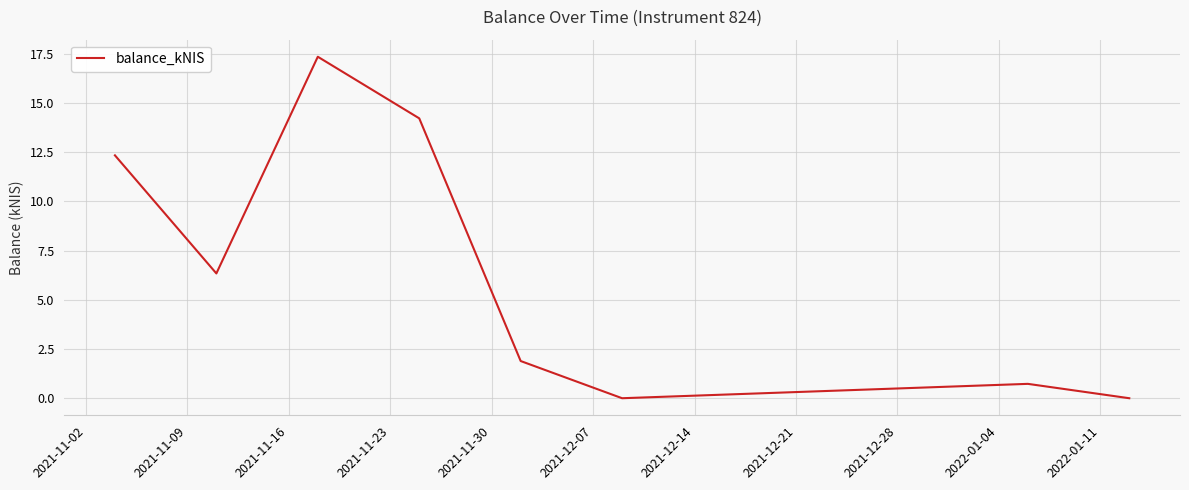

How many values are below 6?

4